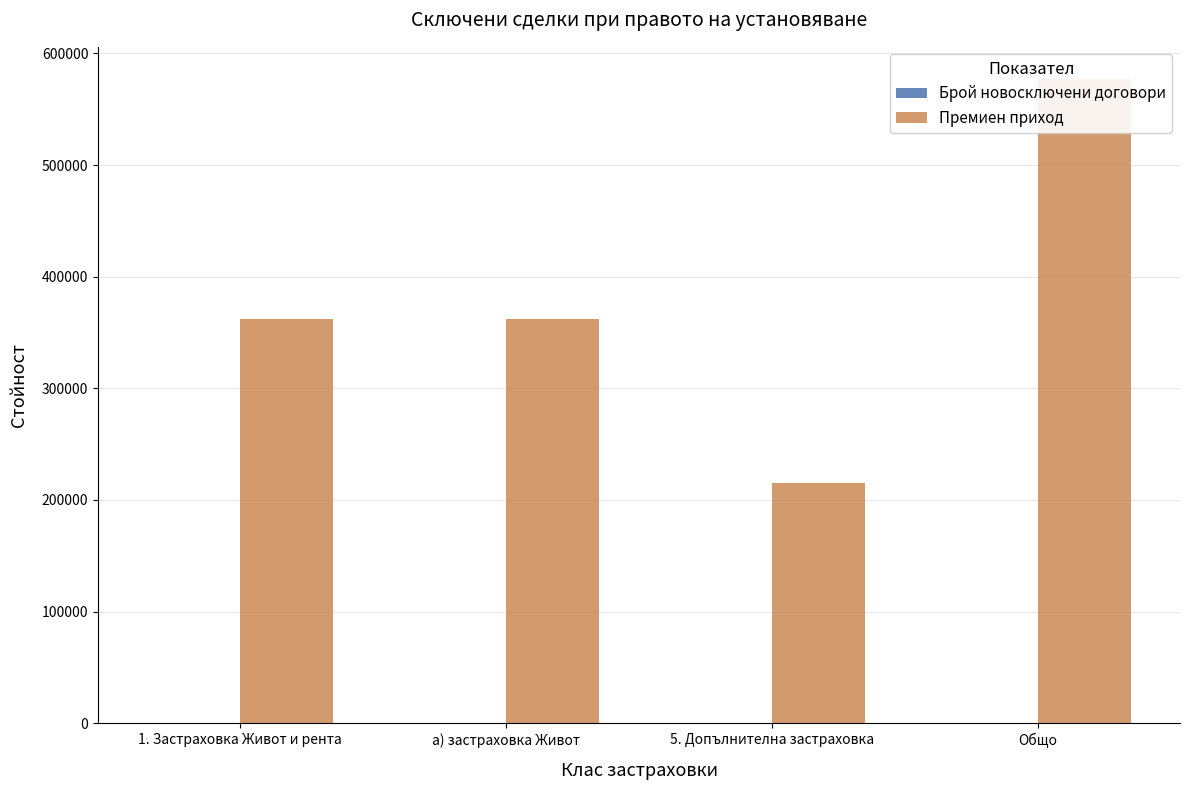

Reading left to right, list all the values displayed in this chart.

Брой новосключени договори: 4.0	4.0	11.0	15.0
Премиен приход: 361866.9	361866.9	215166.5	577033.4